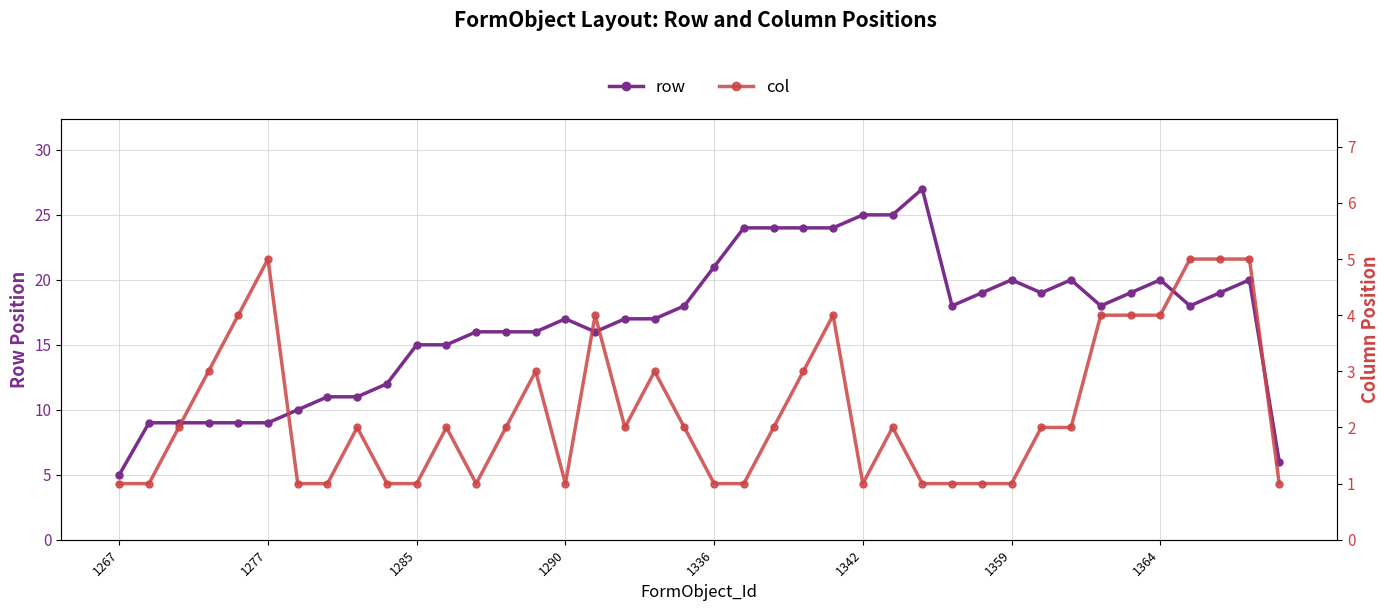

What is the maximum value for row?

27